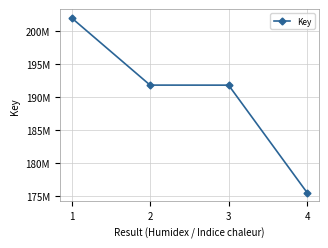

At which label is the value closest to 188710750?

3